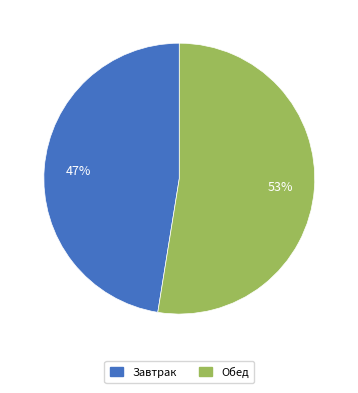

Approximately how many times larger is the value at Обед compared to Завтрак?

1.1